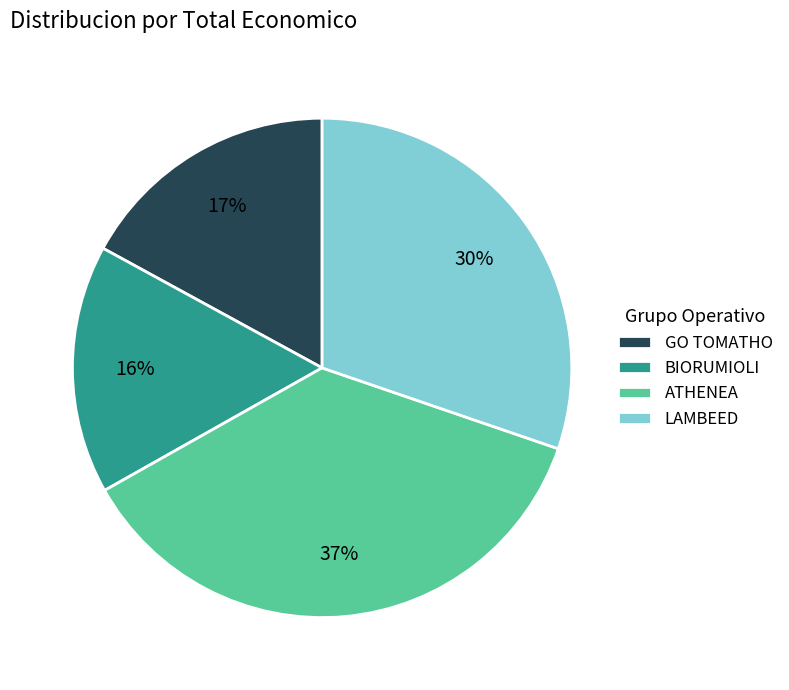

Does any single category account for the majority?

No